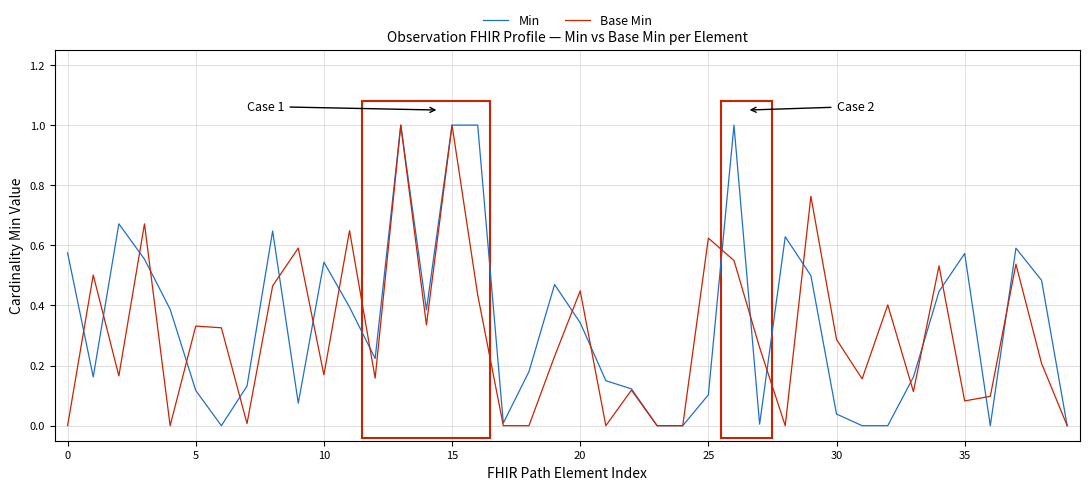

What is the label of the 15th point from the right?

25